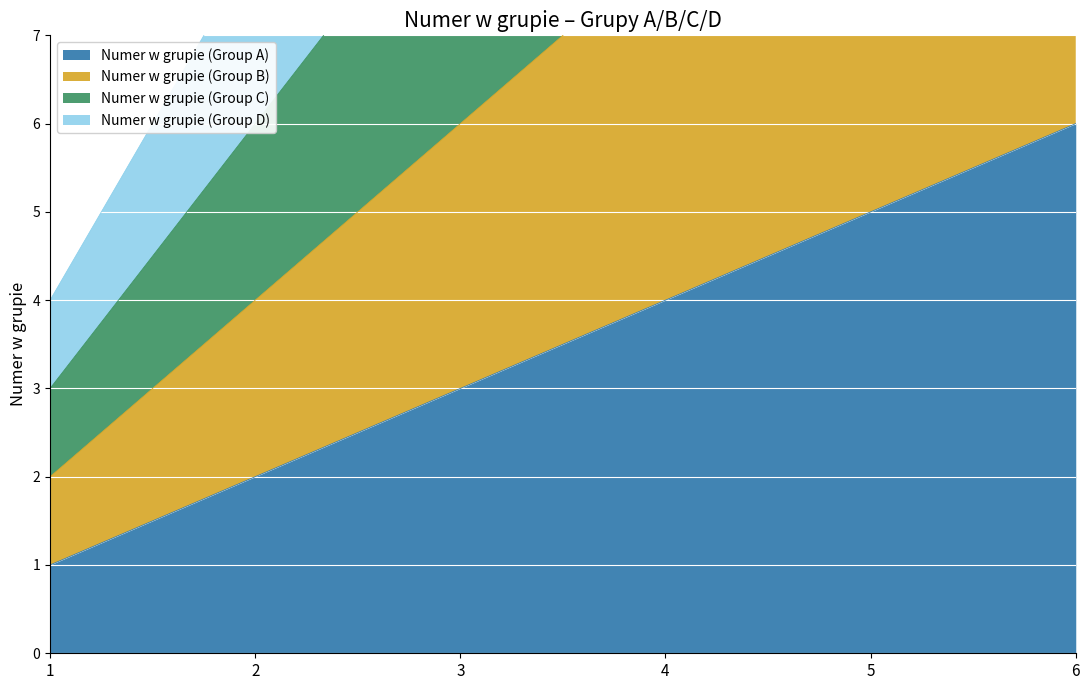

Rank the categories by Numer w grupie (Group C) value from lowest to highest.

1, 2, 3, 4, 5, 6